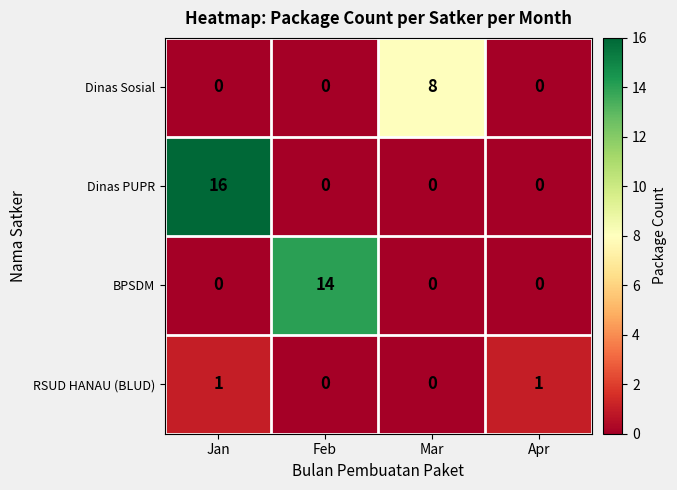

The value of BPSDM at Feb is 6. True or false?

False